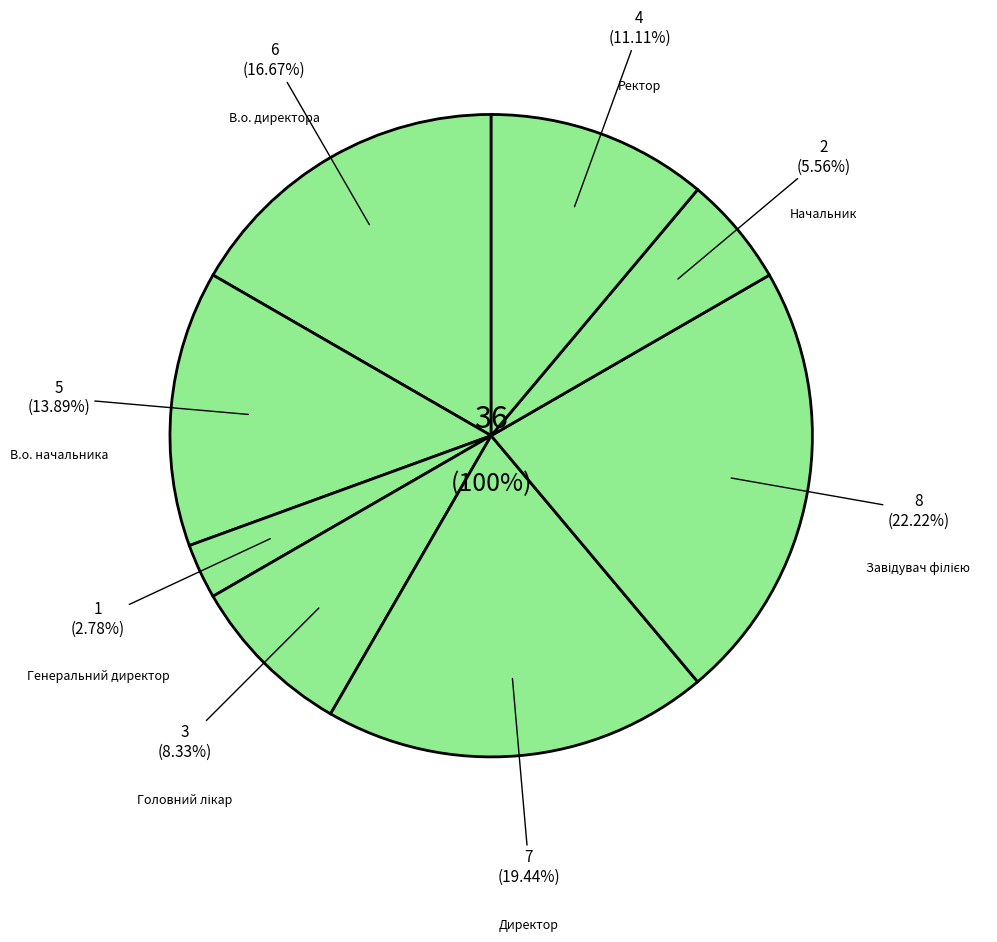

Which category has the smallest portion of the pie?

Генеральний директор